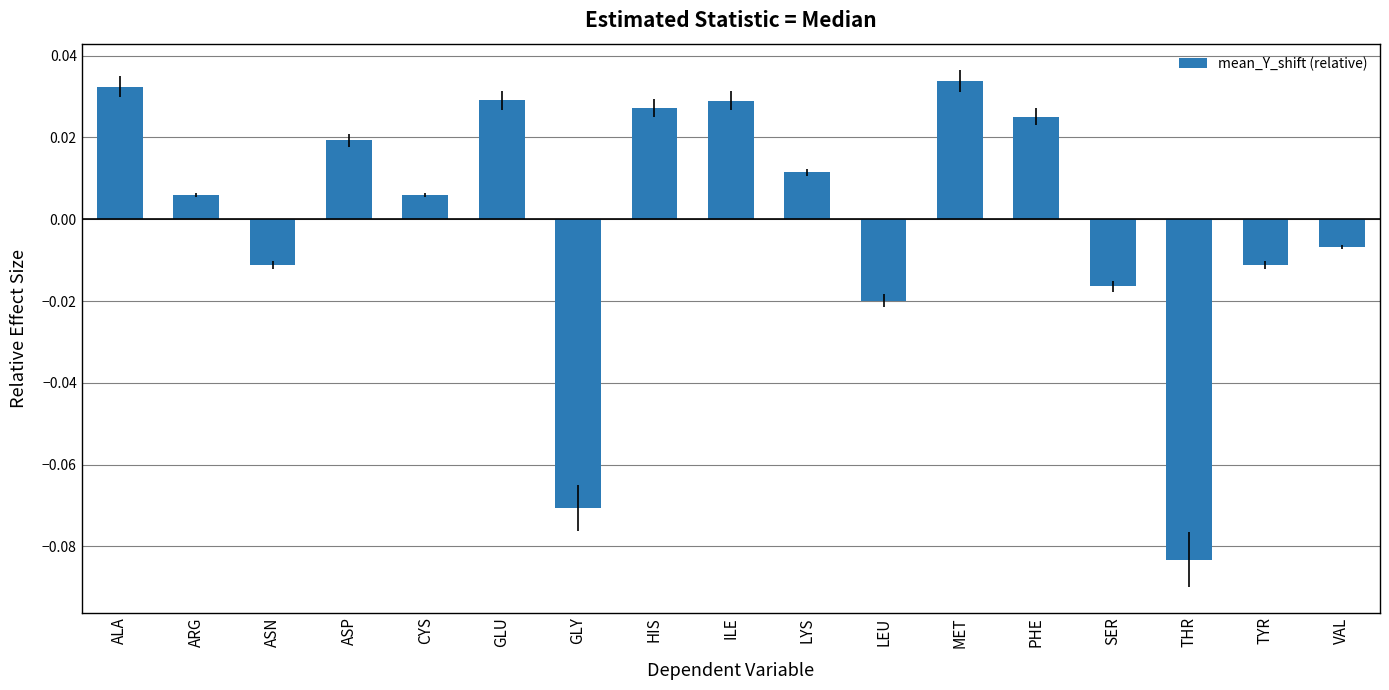

Which has a higher value, ASN or ALA?

ALA